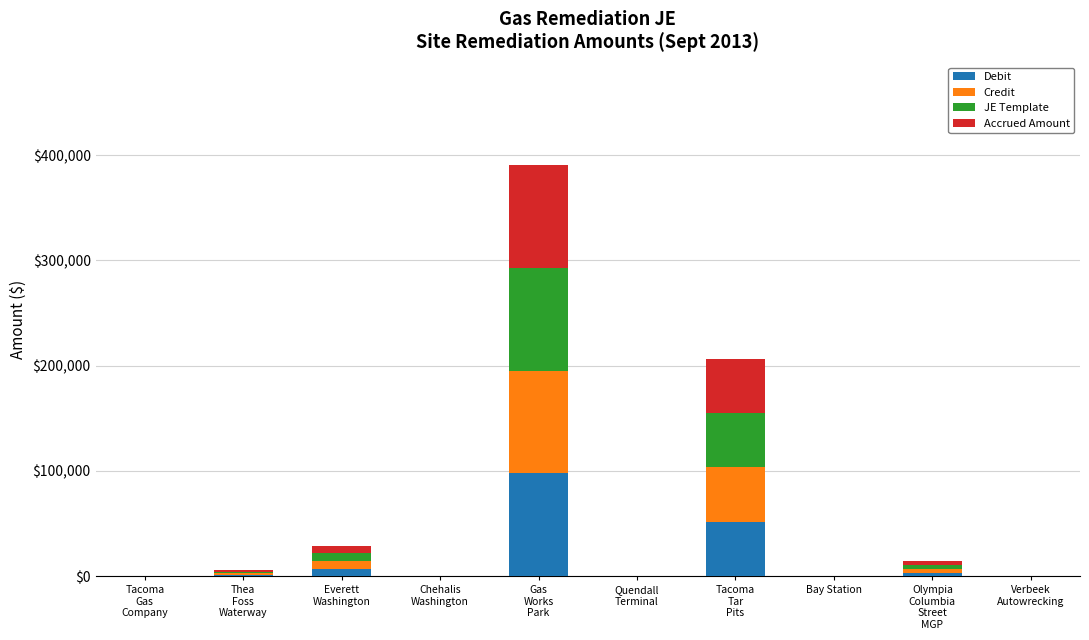

What is the sum of all Debit values?

161441.6